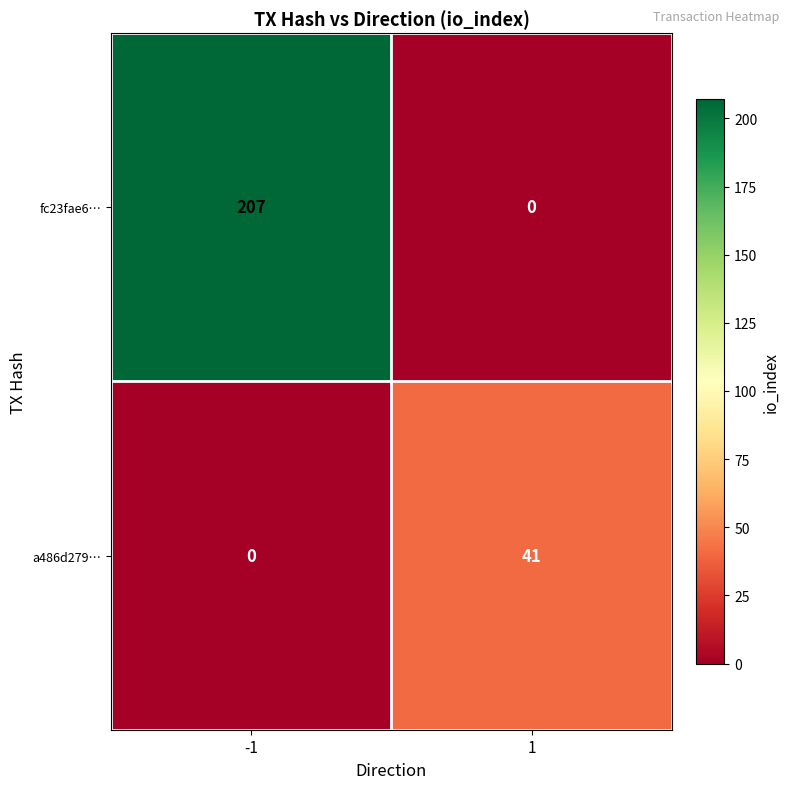

Which series has the largest range (max minus min)?

fc23fae6…